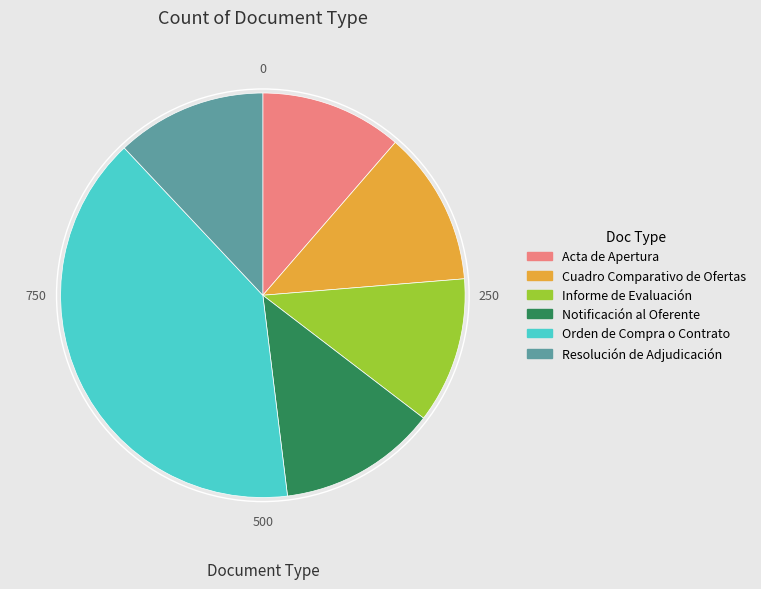

Is there a majority slice in this chart?

No